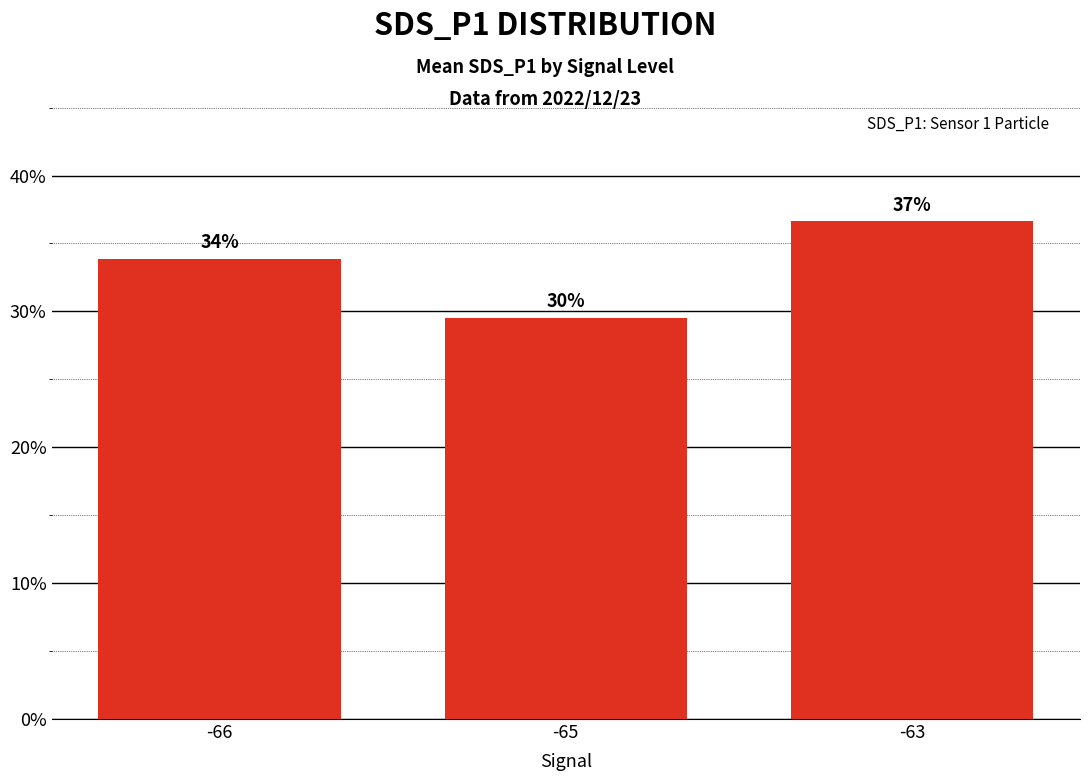

The value at -65 is 29.5. True or false?

True